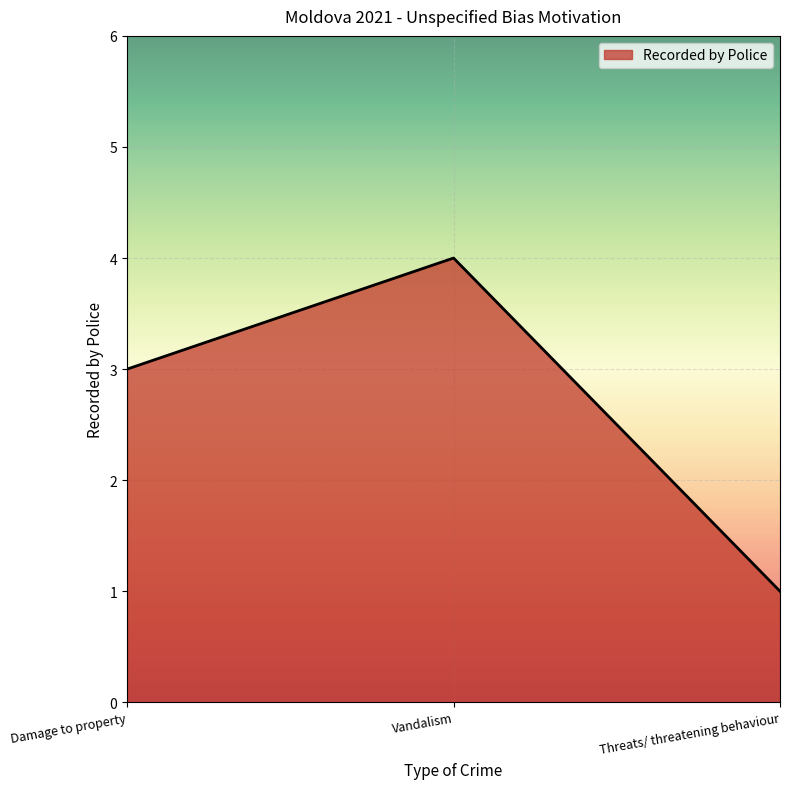

Rank the categories by value from lowest to highest.

Threats/ threatening behaviour, Damage to property, Vandalism